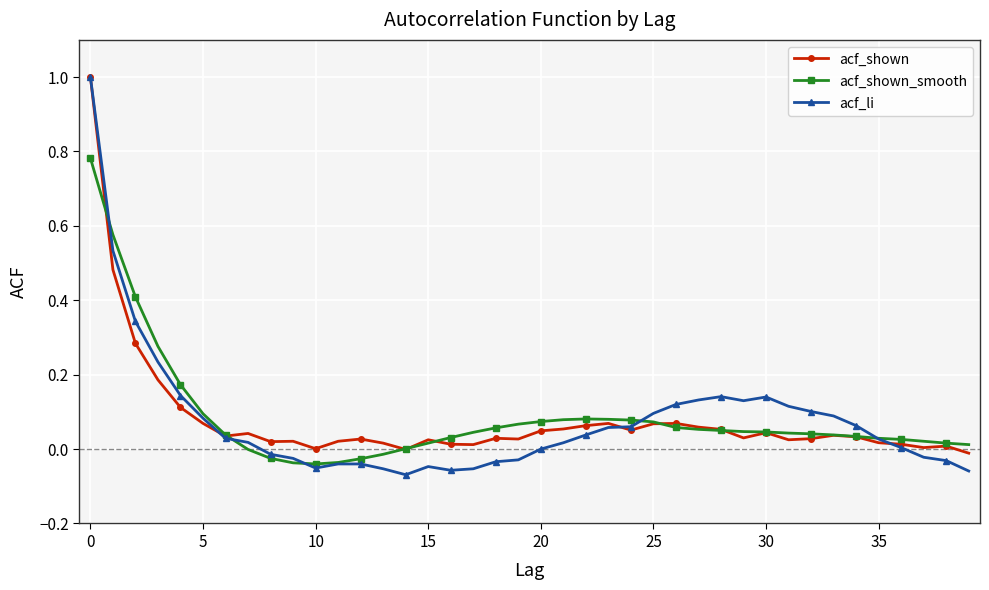

What is the maximum value for acf_li?

1.0